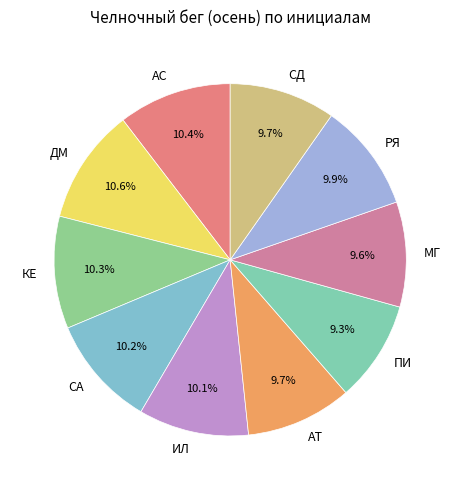

Is there a majority slice in this chart?

No